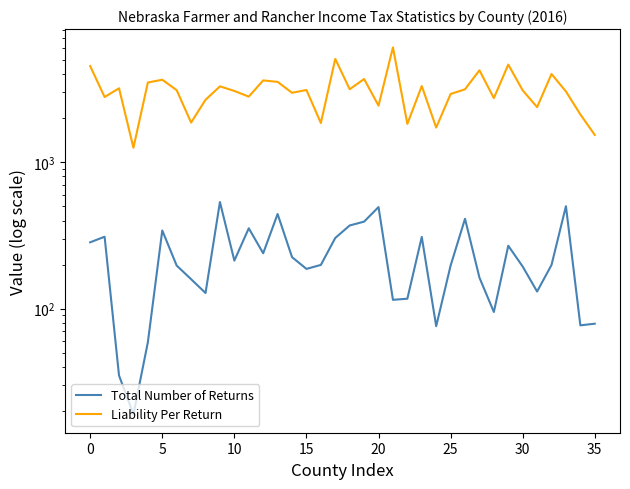

True or false: Total Number of Returns and Liability Per Return cross at least once.

False